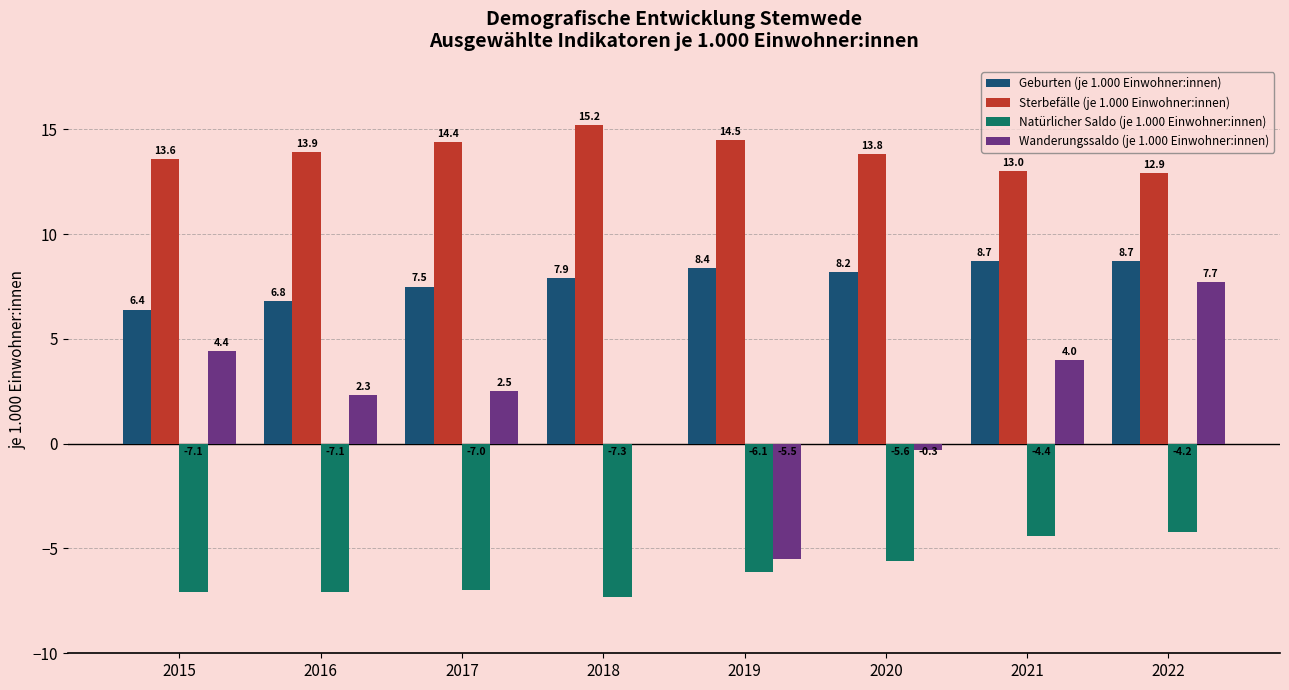

What is the maximum value for Geburten (je 1.000 Einwohner:innen)?

8.7